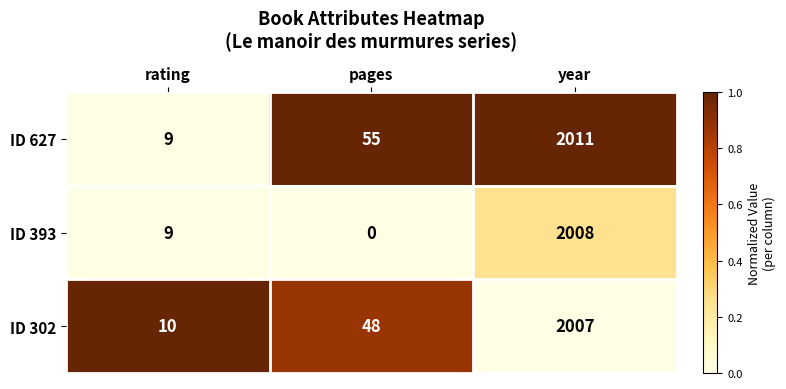

Reading right to left, transcribe all the data shown in this chart.

ID 627: 2011	55	9
ID 393: 2008	0	9
ID 302: 2007	48	10